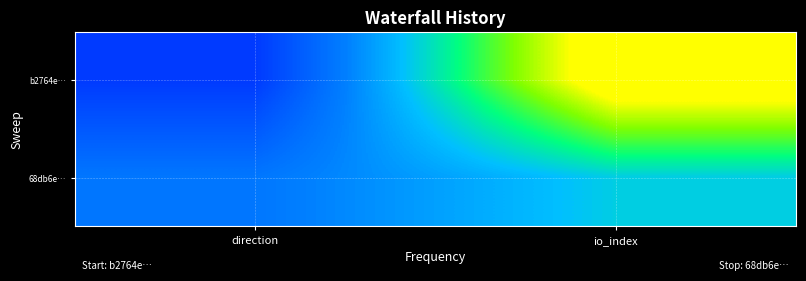

Reading right to left, what are all the values shown in this chart?

b2764e…: io_index=8	direction=-1
68db6e…: io_index=3	direction=1